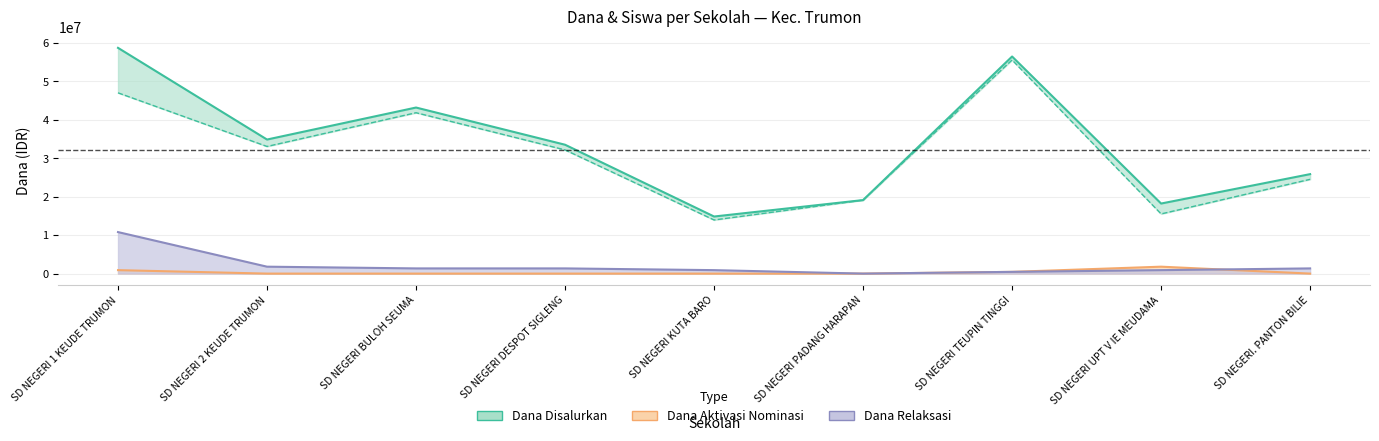

Reading left to right, list all the values displayed in this chart.

Dana Disalurkan: SD NEGERI 1 KEUDE TRUMON=58725000	SD NEGERI 2 KEUDE TRUMON=34875000	SD NEGERI BULOH SEUMA=43200000	SD NEGERI DESPOT SIGLENG=33525000	SD NEGERI KUTA BARO=14850000	SD NEGERI PADANG HARAPAN=19125000	SD NEGERI TEUPIN TINGGI=56475000	SD NEGERI UPT V IE MEUDAMA=18225000	SD NEGERI. PANTON BILIE=25875000
Dana Pemberian: SD NEGERI 1 KEUDE TRUMON=47025000	SD NEGERI 2 KEUDE TRUMON=33075000	SD NEGERI BULOH SEUMA=41850000	SD NEGERI DESPOT SIGLENG=32175000	SD NEGERI KUTA BARO=13950000	SD NEGERI PADANG HARAPAN=19125000	SD NEGERI TEUPIN TINGGI=55575000	SD NEGERI UPT V IE MEUDAMA=15525000	SD NEGERI. PANTON BILIE=24525000
Dana Aktivasi Nominasi: SD NEGERI 1 KEUDE TRUMON=900000	SD NEGERI 2 KEUDE TRUMON=0	SD NEGERI BULOH SEUMA=0	SD NEGERI DESPOT SIGLENG=0	SD NEGERI KUTA BARO=0	SD NEGERI PADANG HARAPAN=0	SD NEGERI TEUPIN TINGGI=450000	SD NEGERI UPT V IE MEUDAMA=1800000	SD NEGERI. PANTON BILIE=0
Dana Relaksasi: SD NEGERI 1 KEUDE TRUMON=10800000	SD NEGERI 2 KEUDE TRUMON=1800000	SD NEGERI BULOH SEUMA=1350000	SD NEGERI DESPOT SIGLENG=1350000	SD NEGERI KUTA BARO=900000	SD NEGERI PADANG HARAPAN=0	SD NEGERI TEUPIN TINGGI=450000	SD NEGERI UPT V IE MEUDAMA=900000	SD NEGERI. PANTON BILIE=1350000